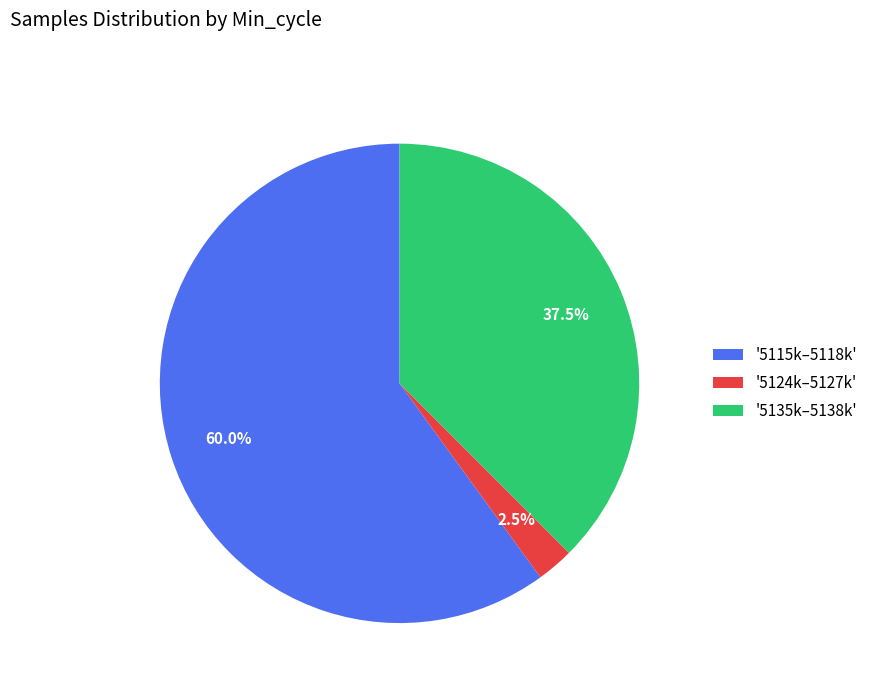

Rank the categories by value from highest to lowest.

'5115k–5118k', '5135k–5138k', '5124k–5127k'